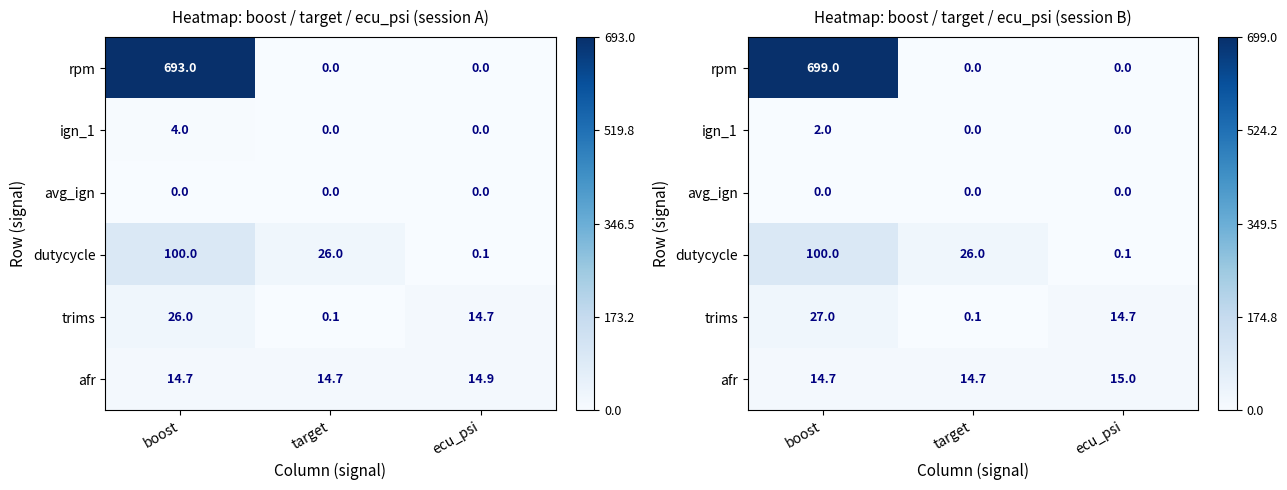

Which label corresponds to the largest value in the chart?

boost